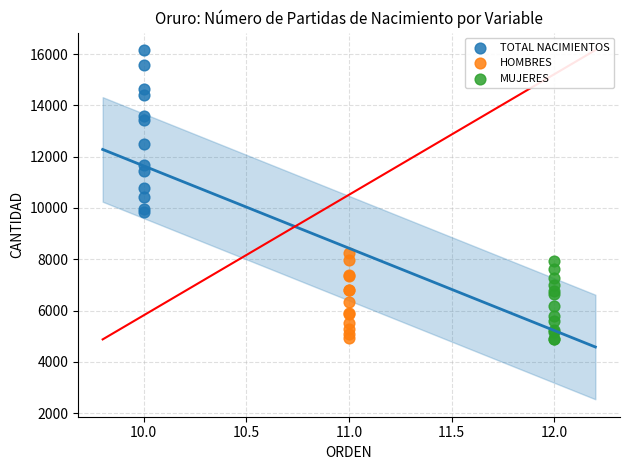

What are all the series names shown in the legend?

TOTAL NACIMIENTOS, HOMBRES, MUJERES